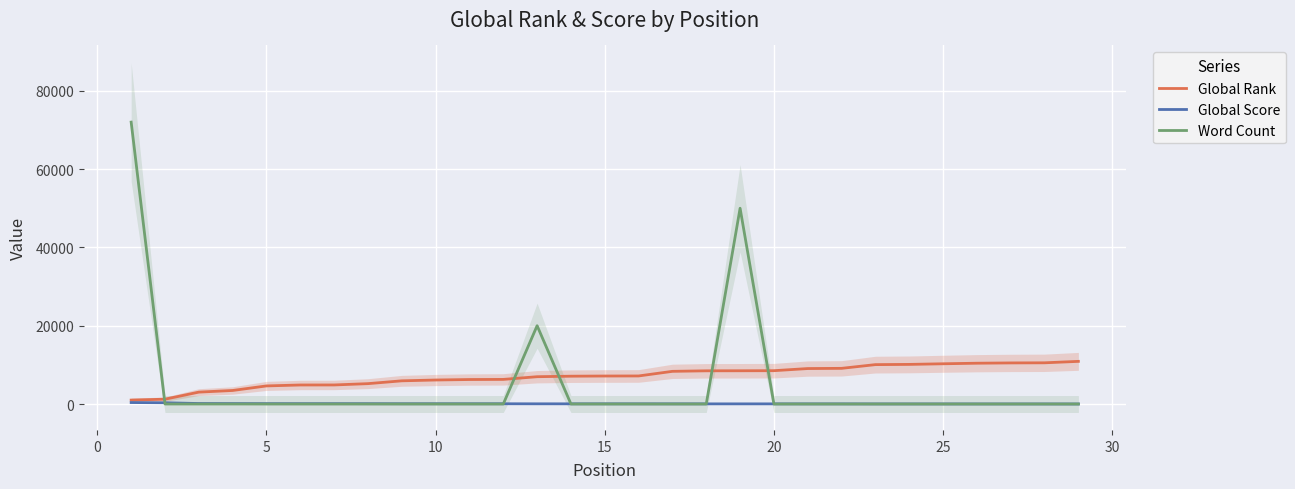

What is the difference between the second highest and minimum values in the Global Rank series?

9520